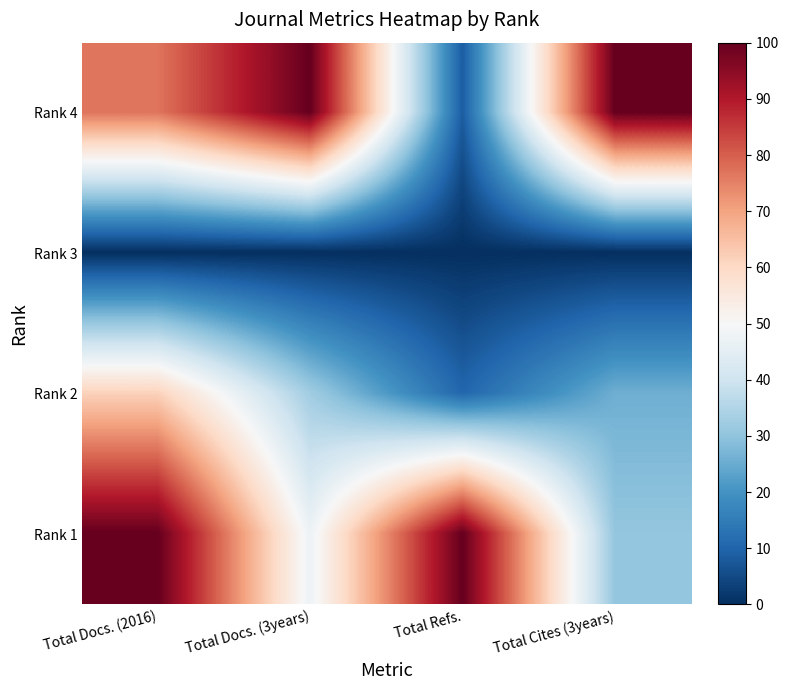

List the series in order of their peak value, lowest first.

Rank 3, Rank 2, Rank 4, Rank 1